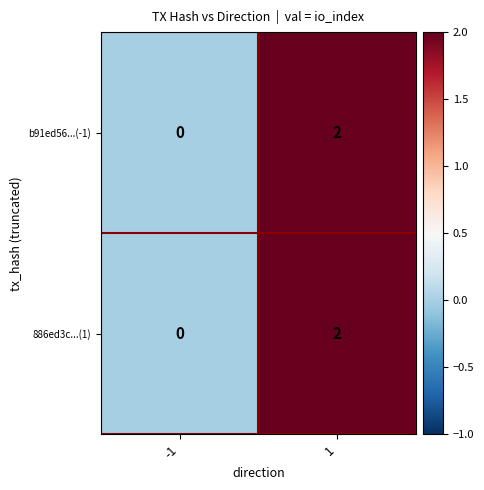

The b91ed56...(-1) series shows 1 at 1. True or false?

False